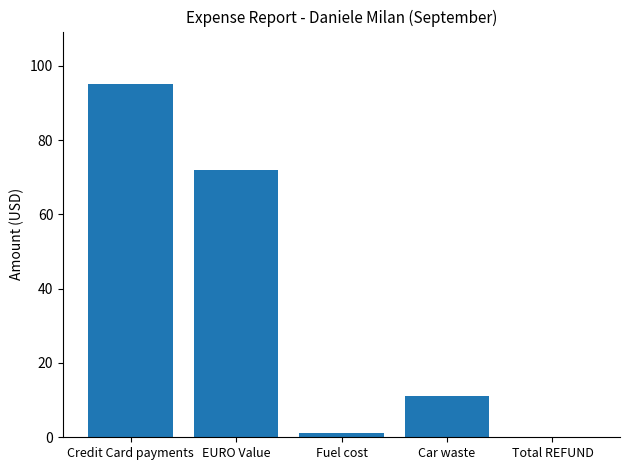

What is the maximum value shown in the chart?

95.0